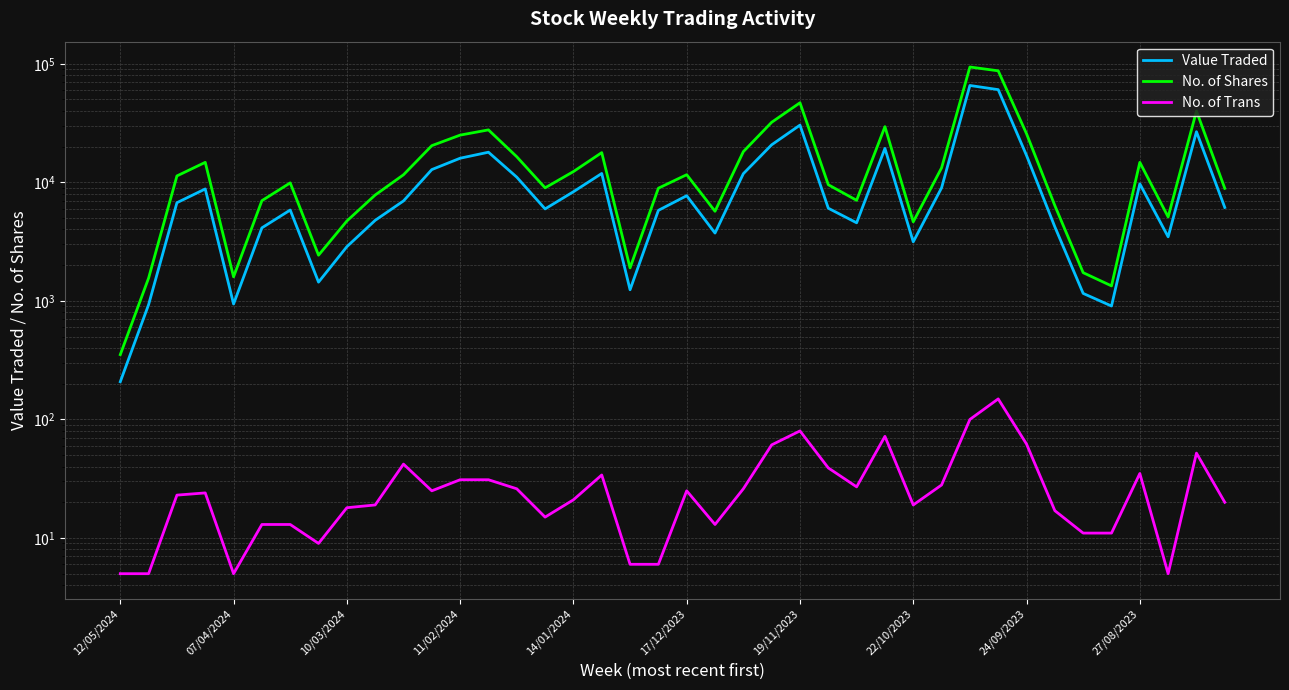

The value of No. of Shares at 27 is 29465. True or false?

True